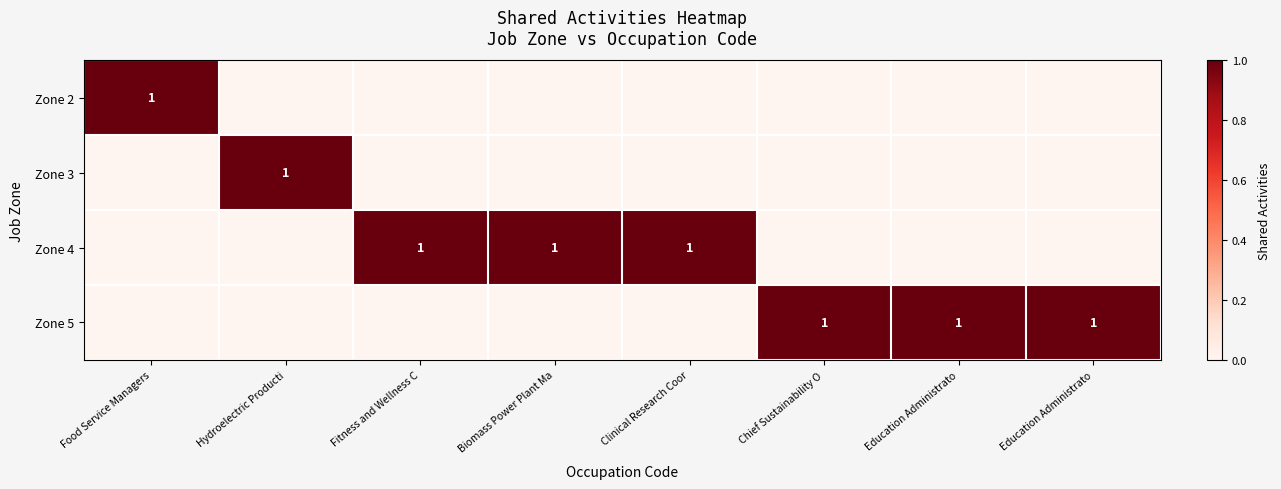

Is the value of Zone 3 at Education Administrato greater than the value of Zone 5 at Education Administrato?

No